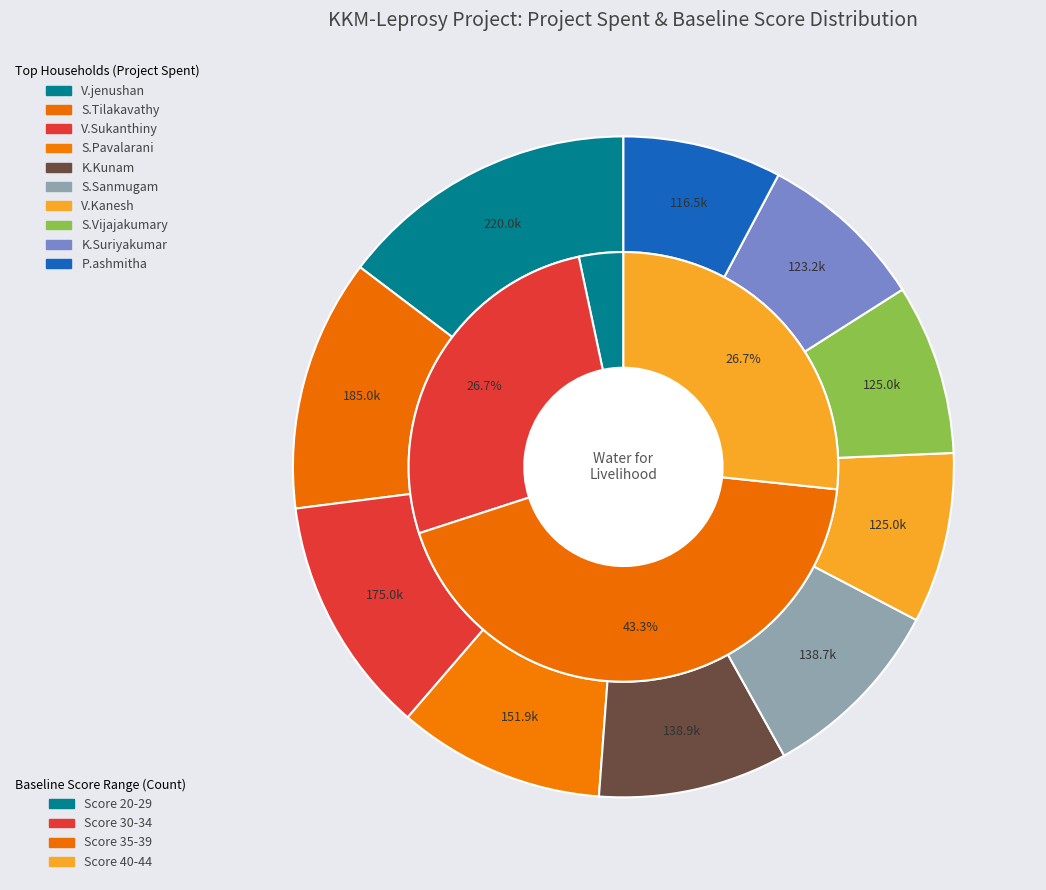

Do KKM/J/10 and KKM/J/24 together represent more than half of the pie?

No